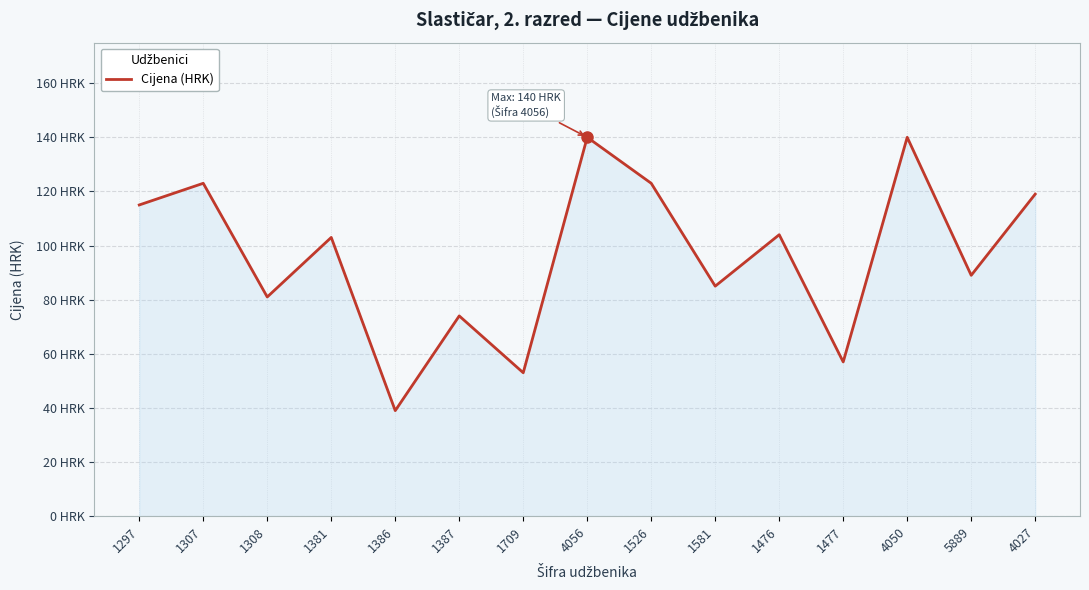

Does the chart have visible grid lines?

Yes